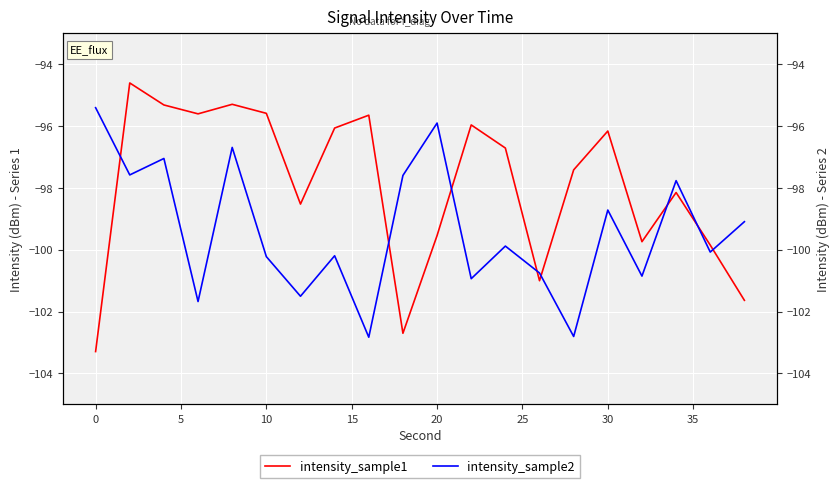

What is the sum of all intensity_sample2 values?

-1987.5